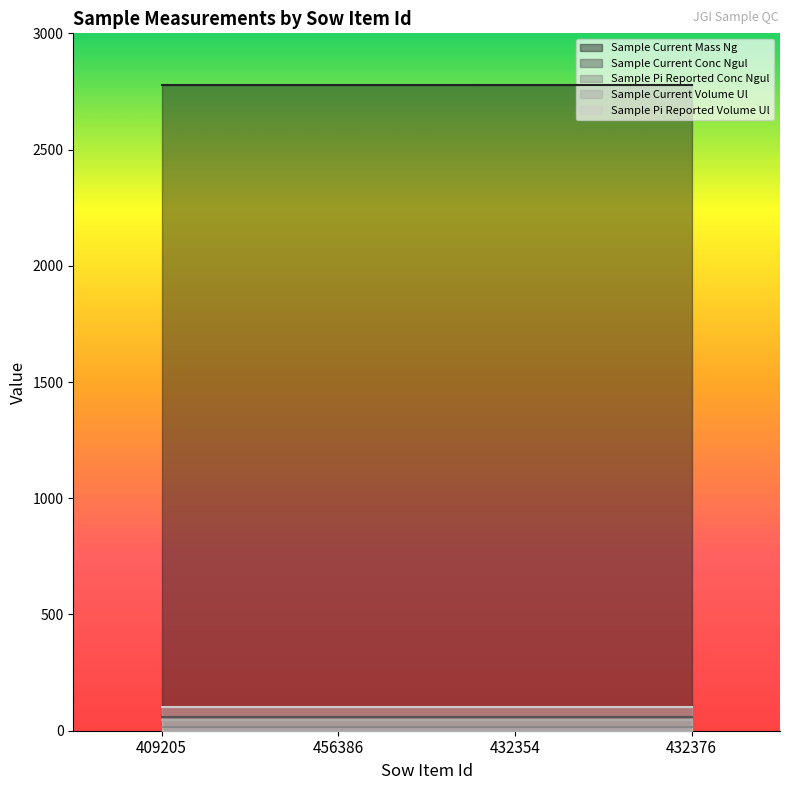

How many lines are shown in the chart?

5